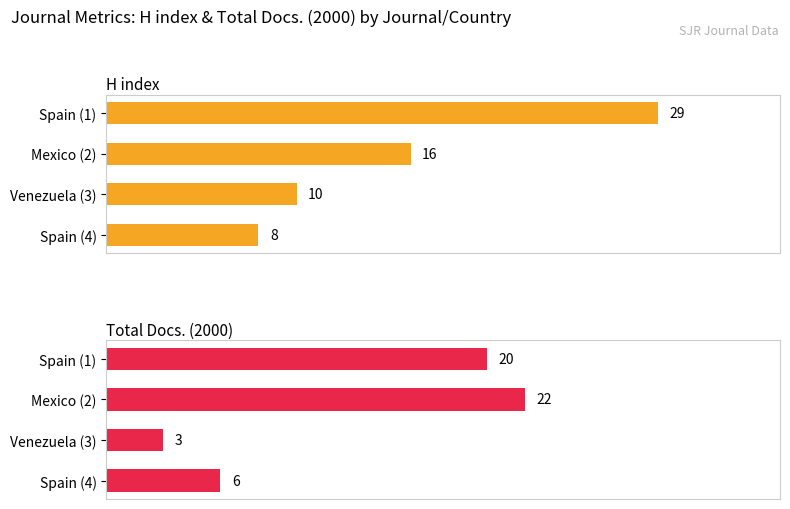

Which series changed the most between 0 and 2?

H index